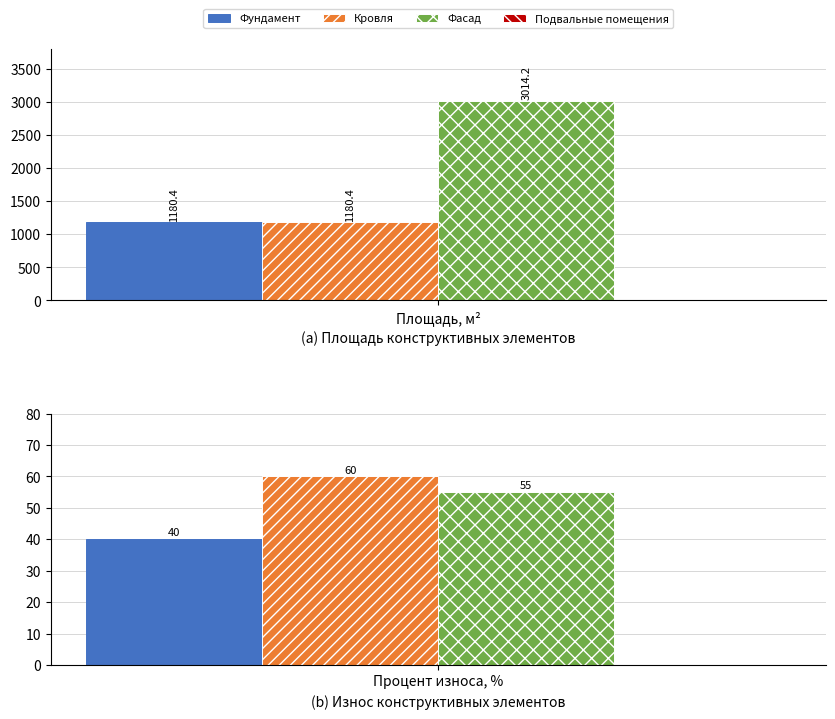

At which category does the chart reach its peak across all series?

Площадь, м2